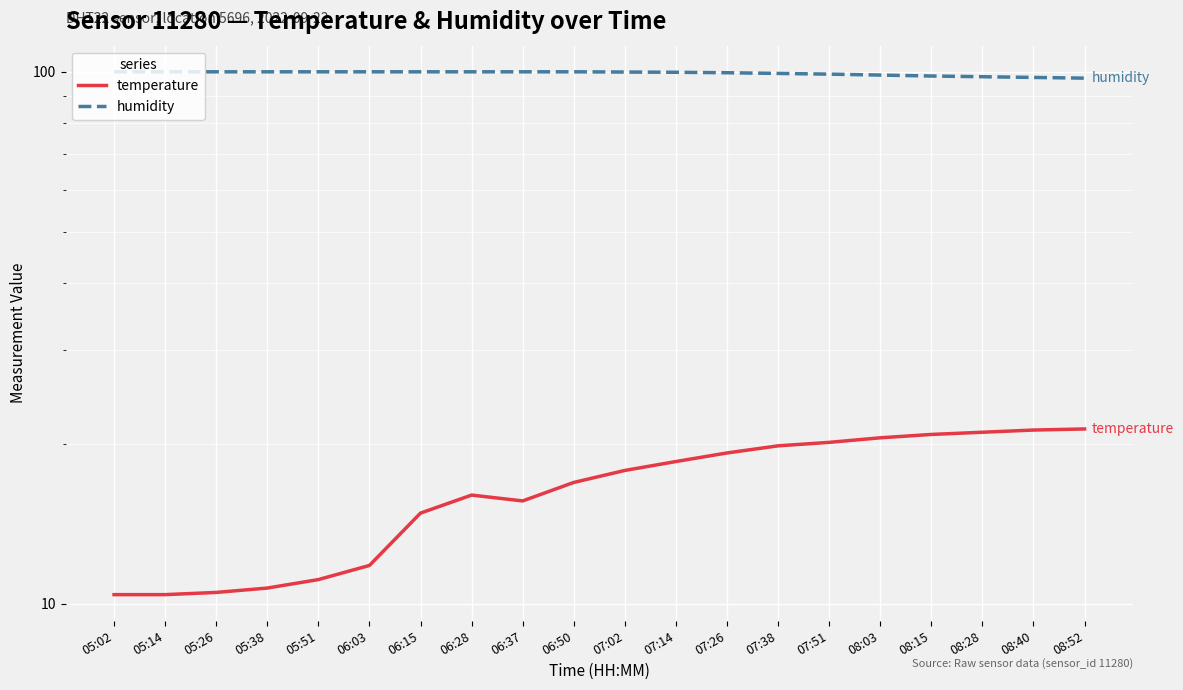

True or false: temperature and humidity intersect in this chart.

False